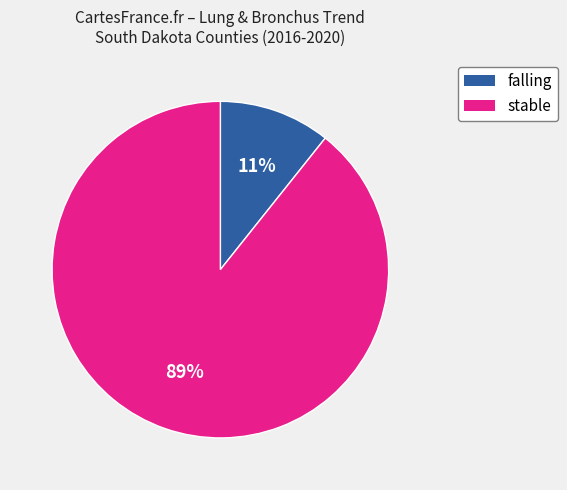

Is there a majority slice in this chart?

Yes